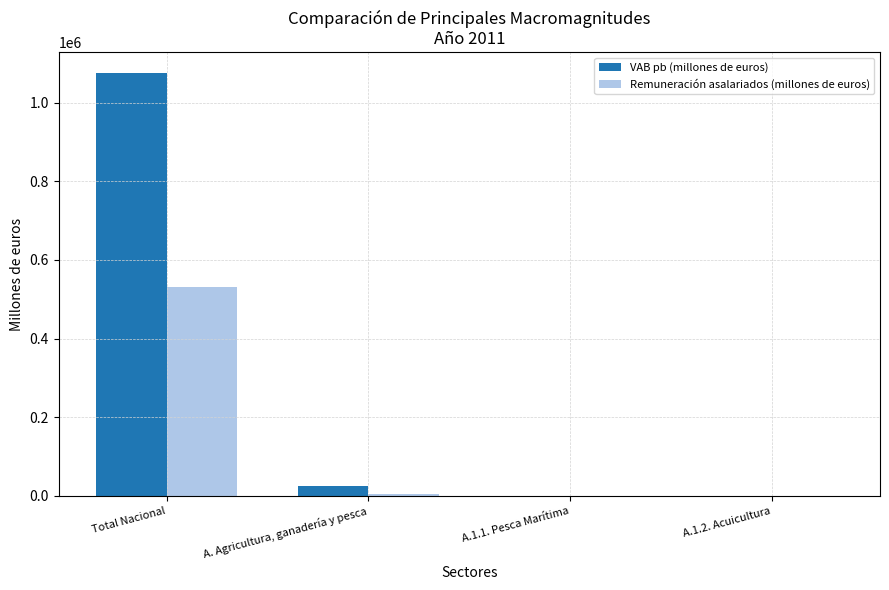

Which series has the largest range (max minus min)?

VAB pb (millones de euros)